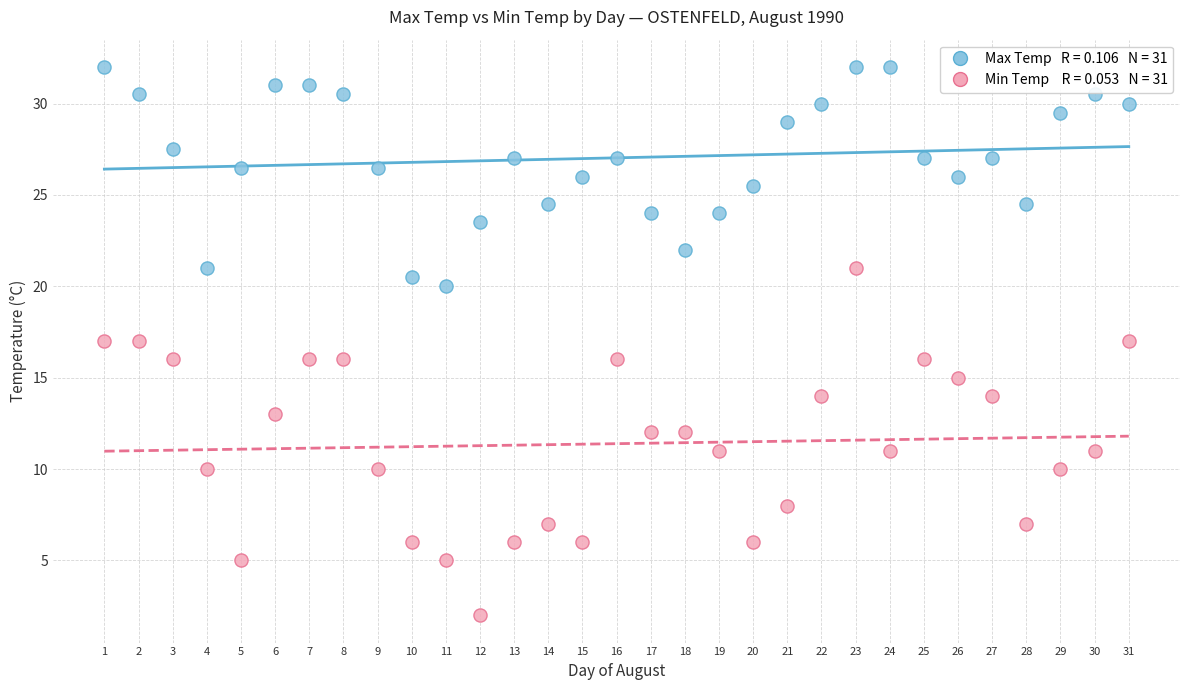

Across all data points, what is the range of Y values (max minus min)?

30.0